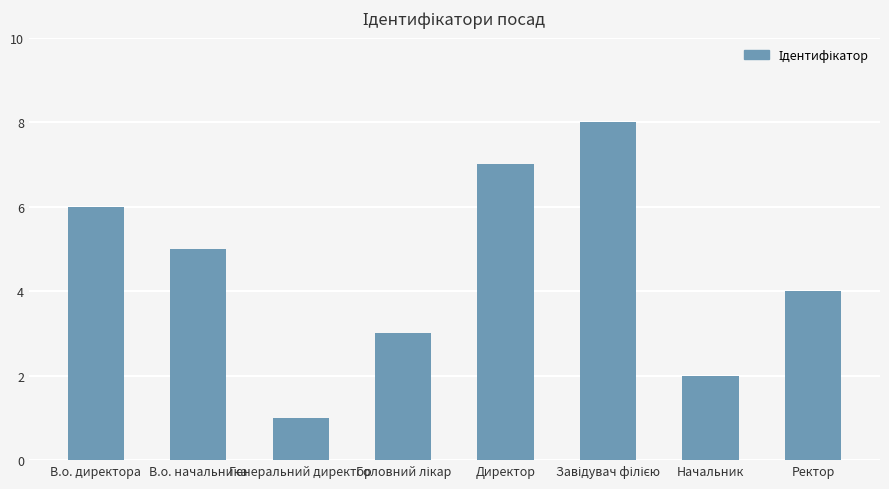

What is the maximum value shown in the chart?

8